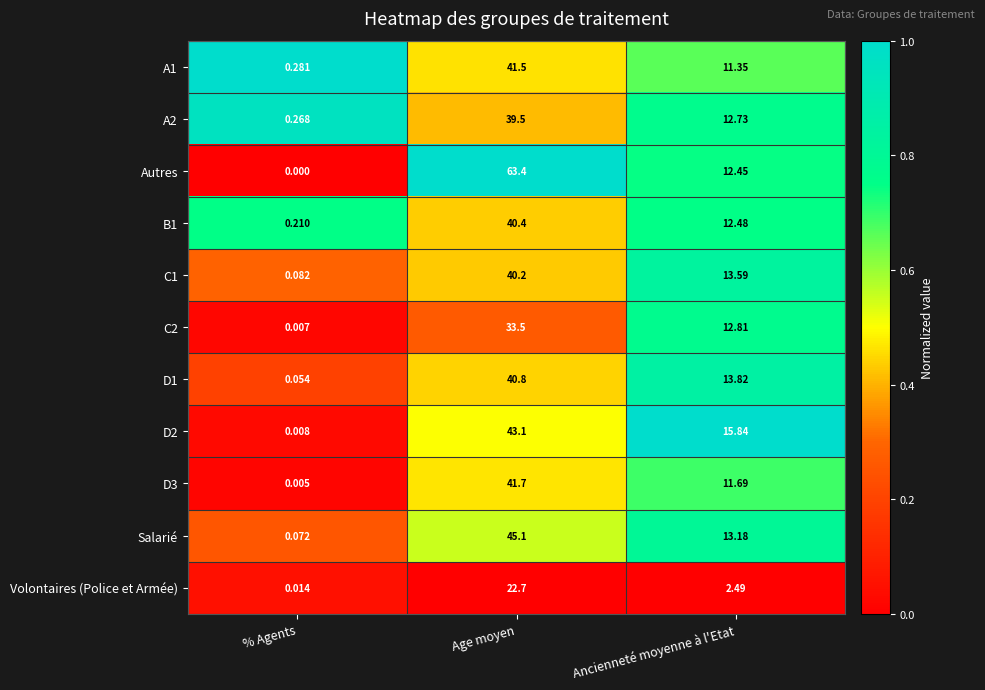

At which category is the sum across all series the highest?

Age moyen